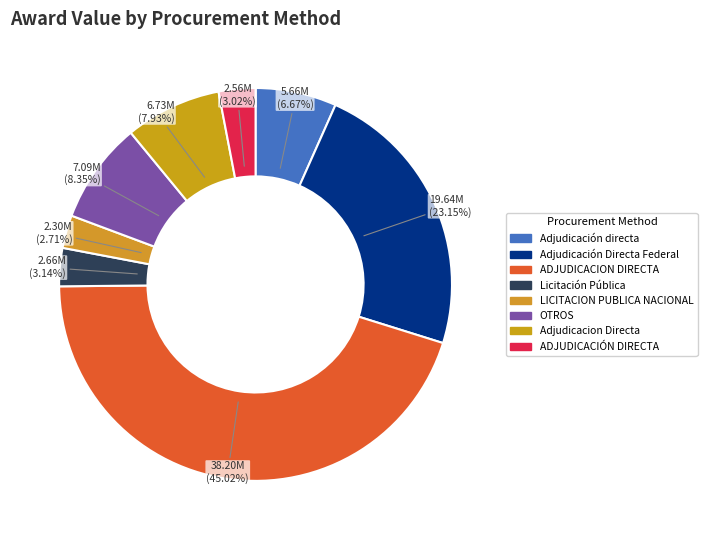

Does Adjudicación directa account for over 50% of the chart?

No